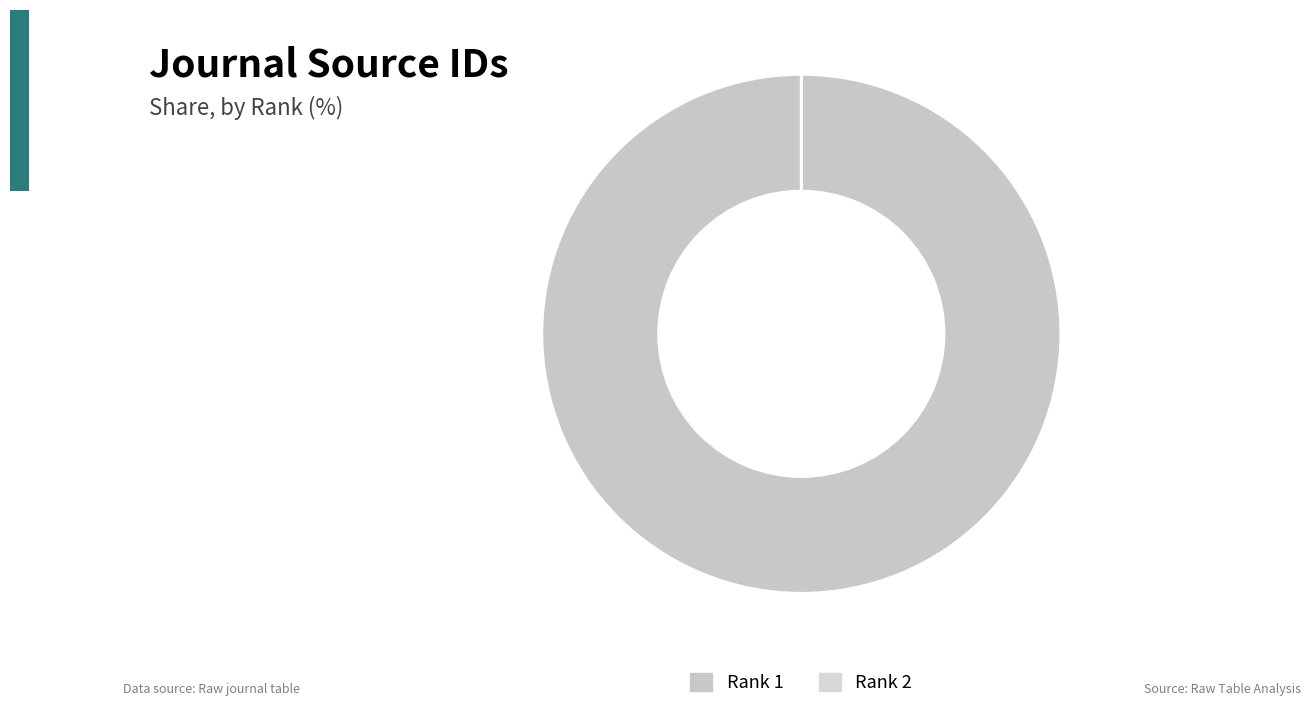

To the nearest percent, what is the difference between the largest and smallest slice percentages?

100%